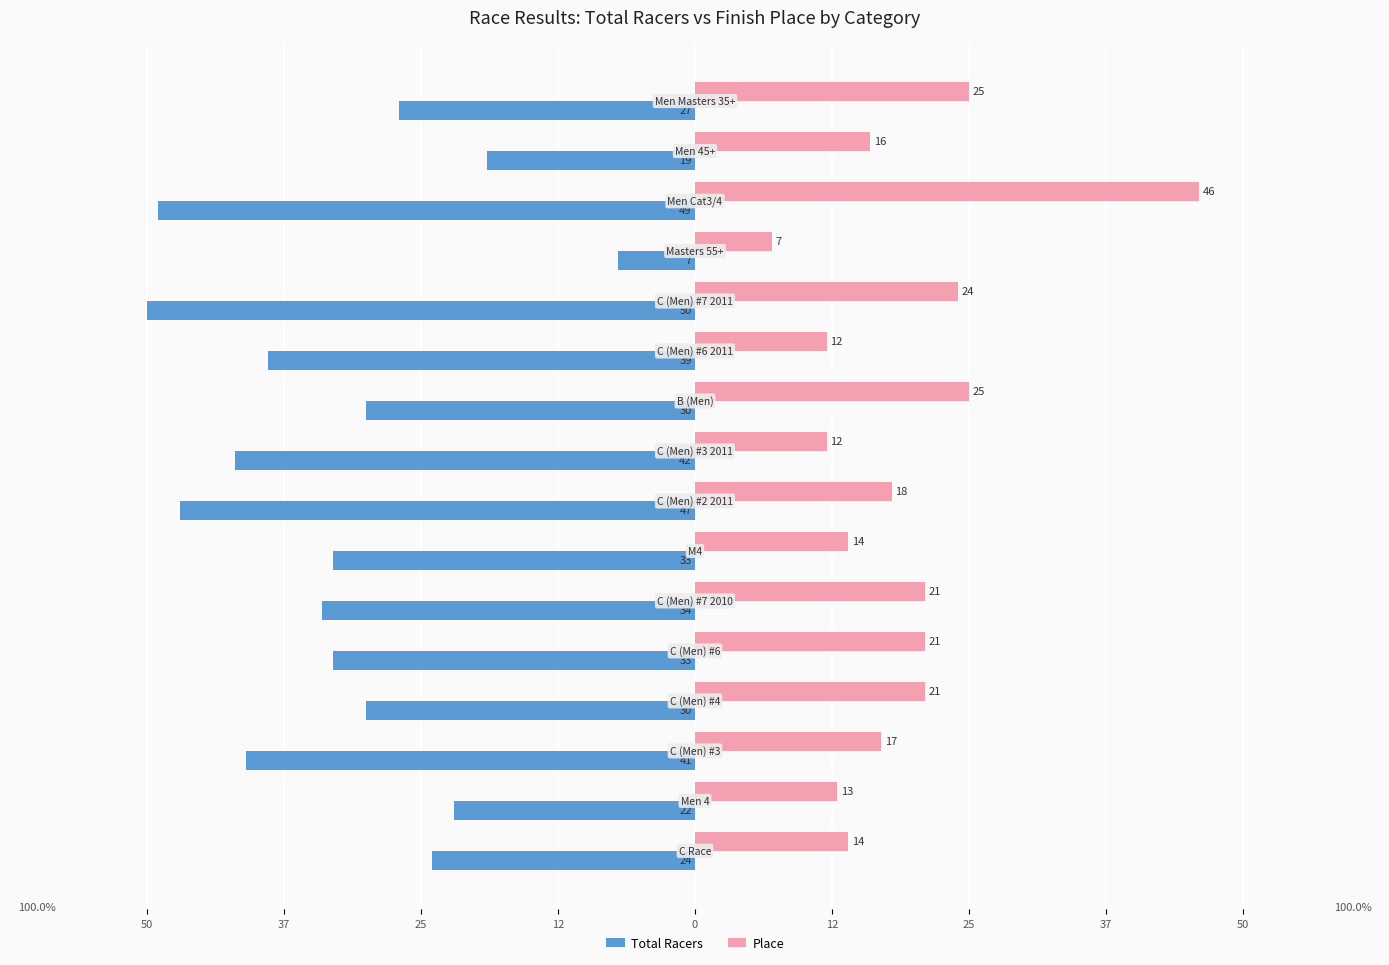

What are all the series names shown in the legend?

Total Racers, Place